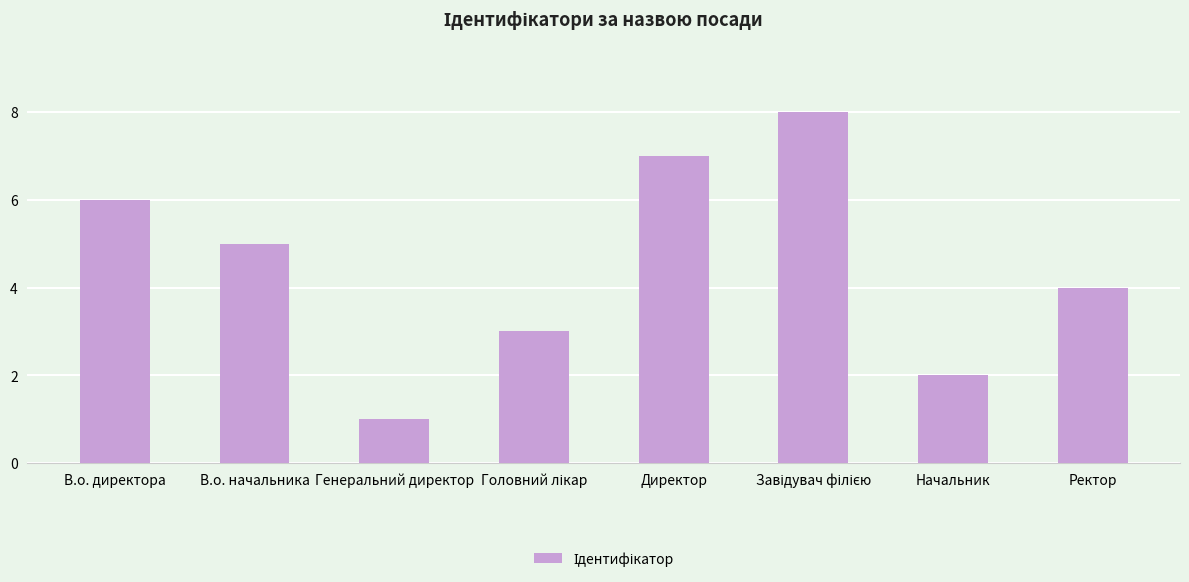

What is the label of the 1st bar from the left?

В.о. директора